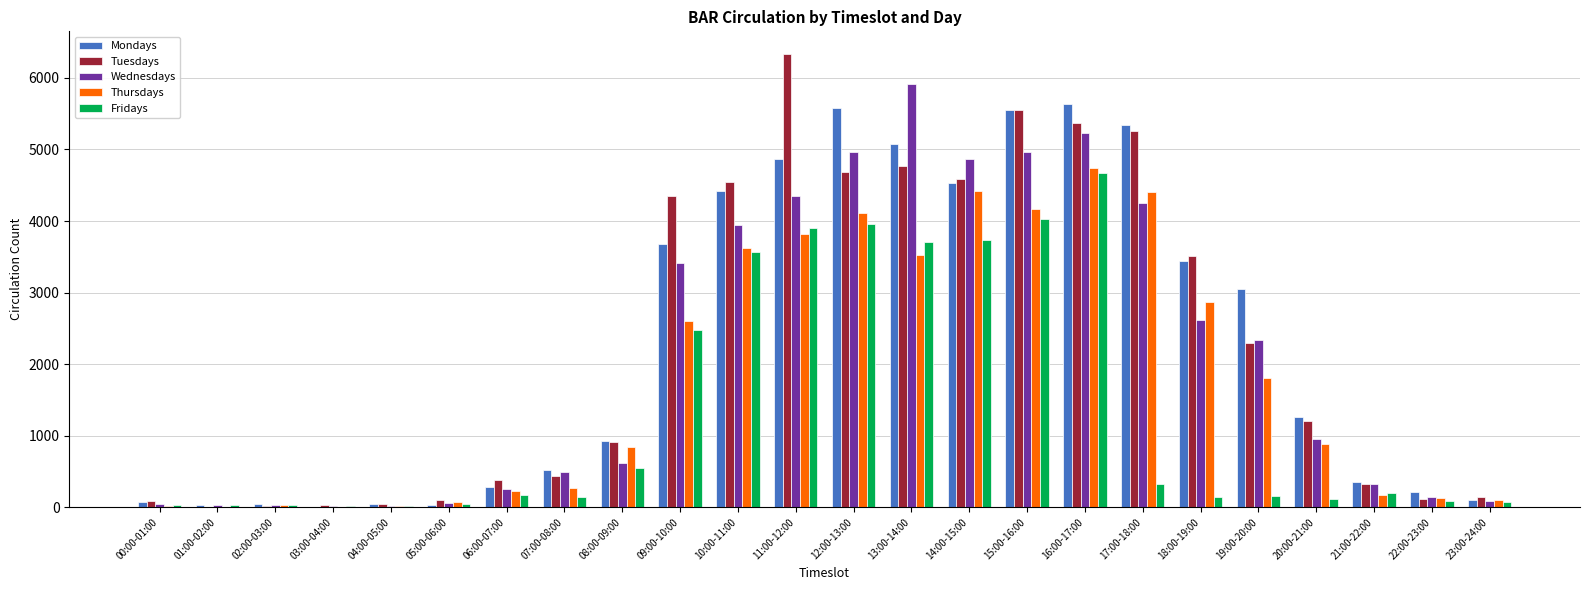

What is the total value across all series at 12:00-13:00?

23283